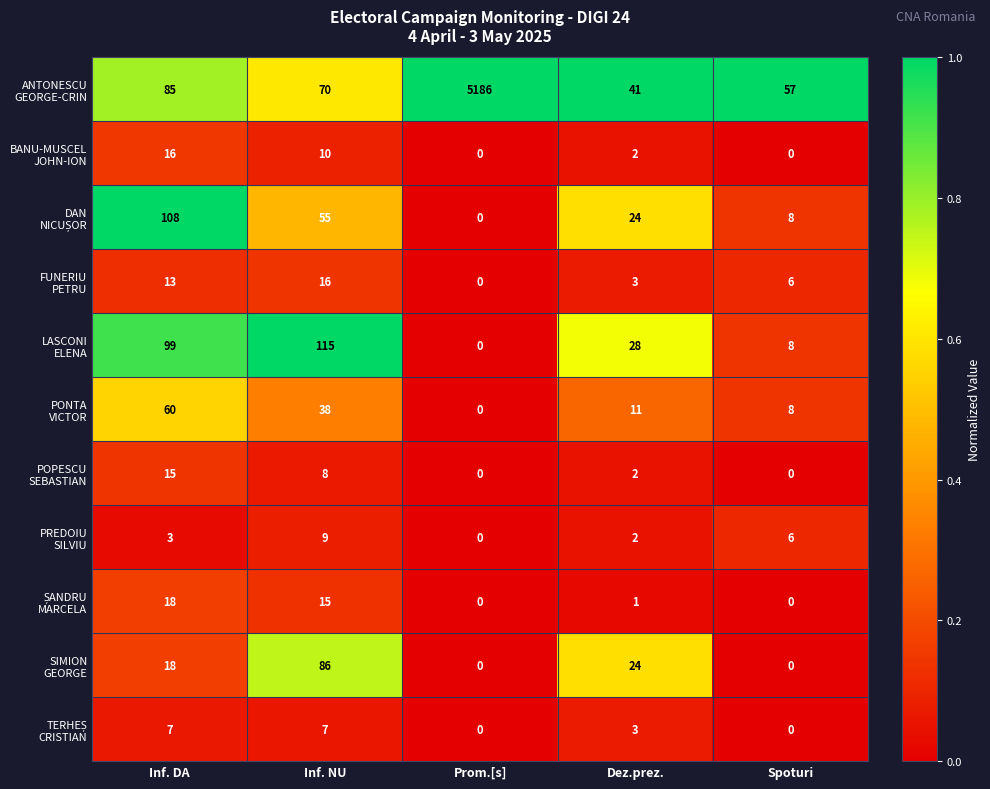

What is the total value across all series at Inf. NU?

429